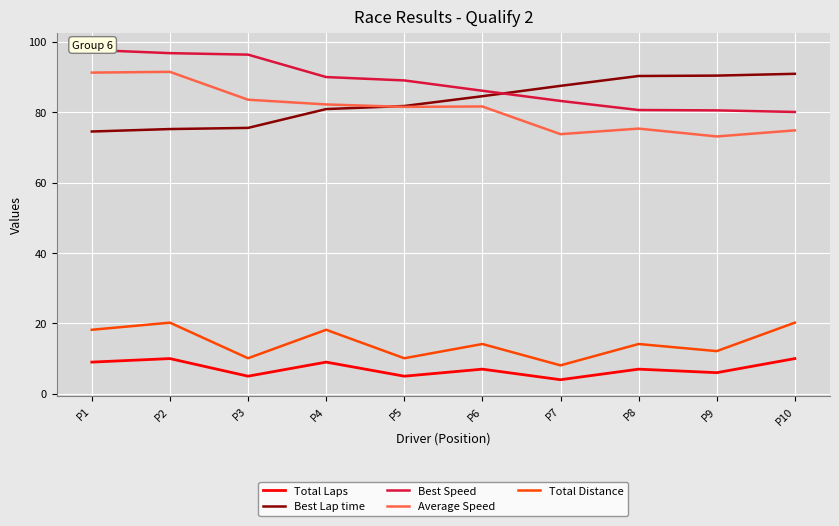

The value of Total Laps at P2 is 10.0. True or false?

True